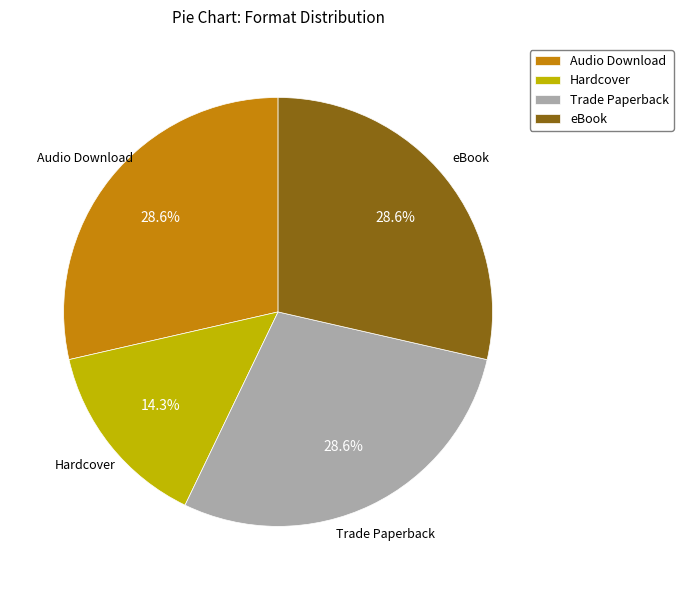

Approximately how many times larger is the value at Hardcover compared to eBook?

0.5